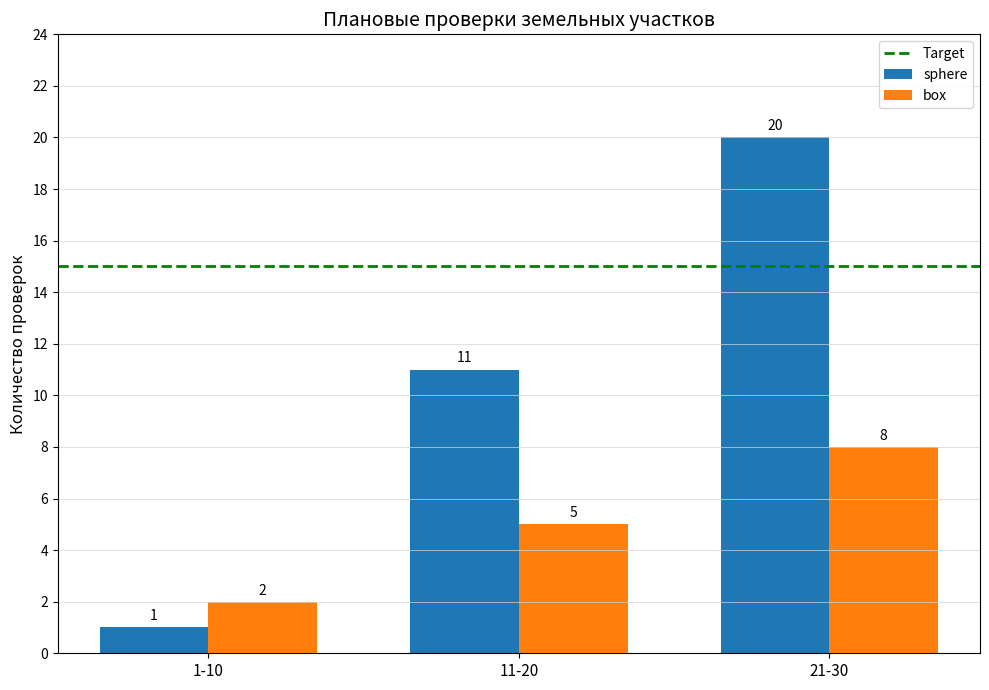

Between 1-10 and 11-20, which series saw the biggest shift?

sphere